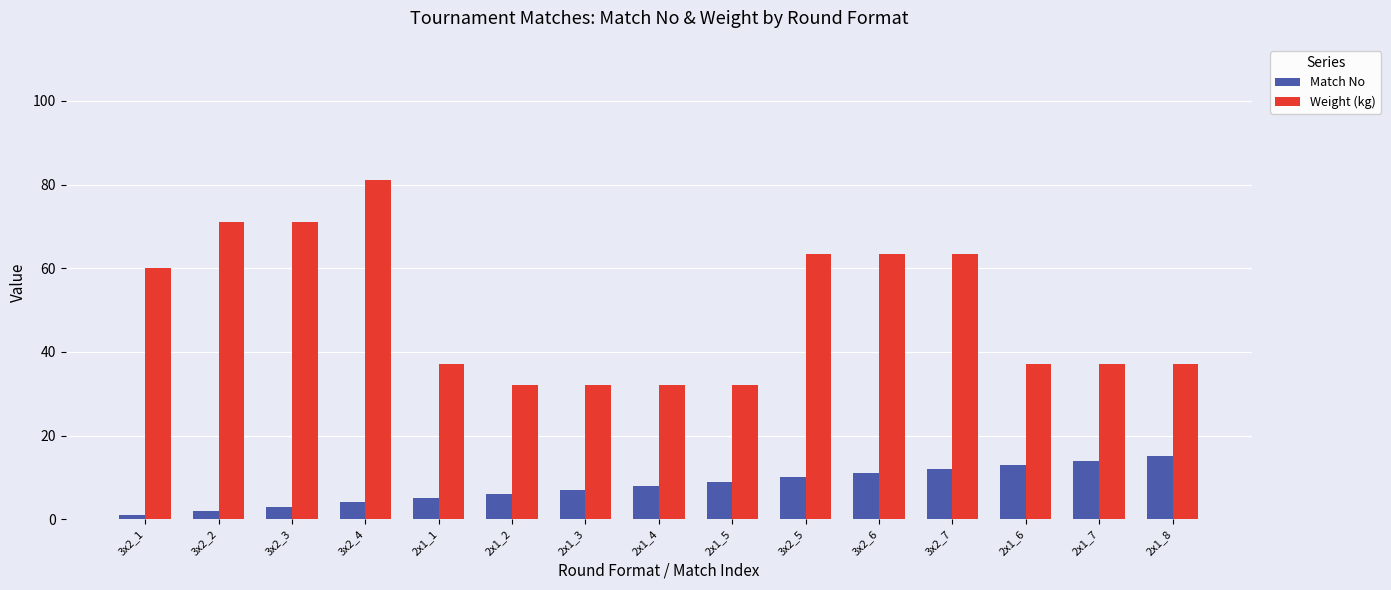

List the series in order of their overall mean, lowest first.

Match No, Weight (kg)